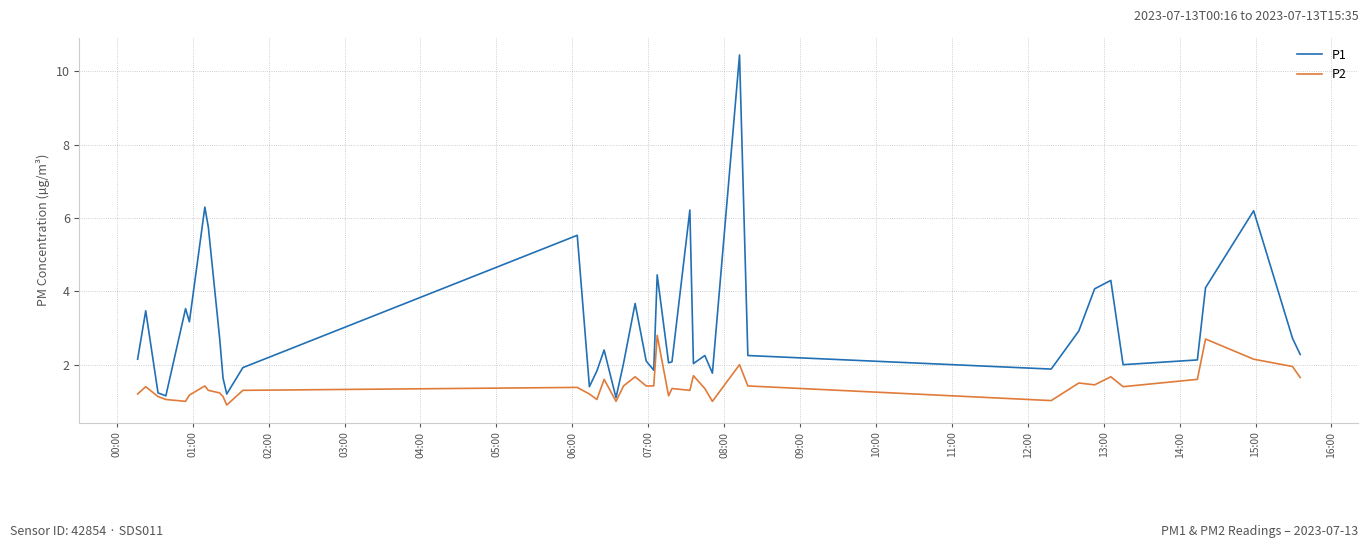

What is the smallest value displayed?

0.9